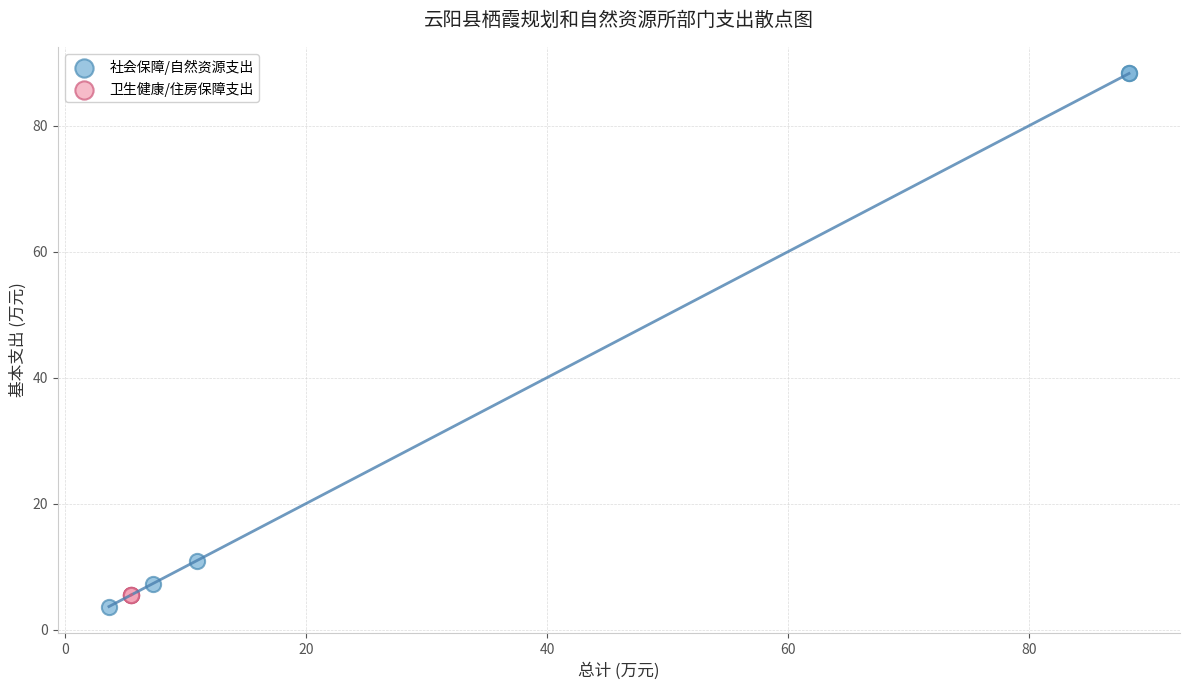

Which series has the widest spread of Y values?

社会保障/自然资源支出